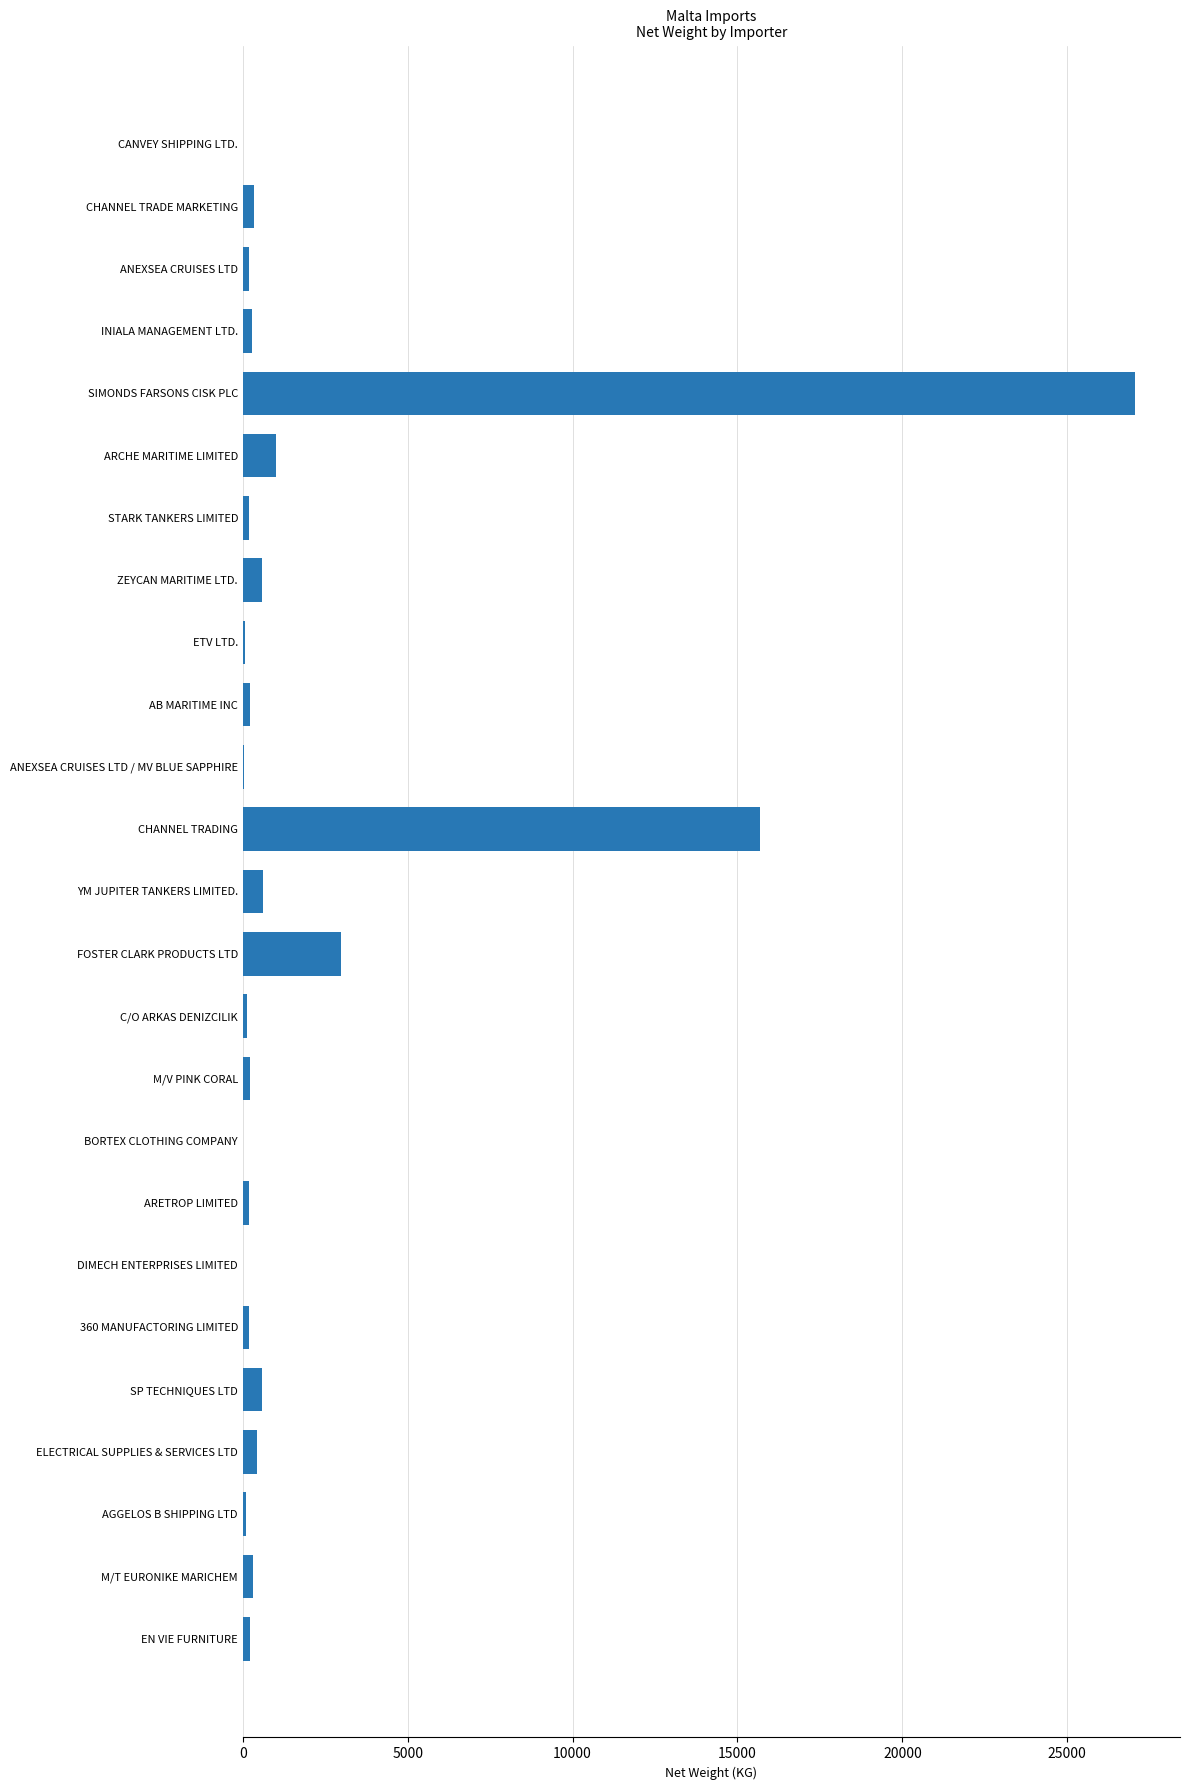

What is the change in value from ARCHE MARITIME LIMITED to FOSTER CLARK PRODUCTS LTD?

+1995.2